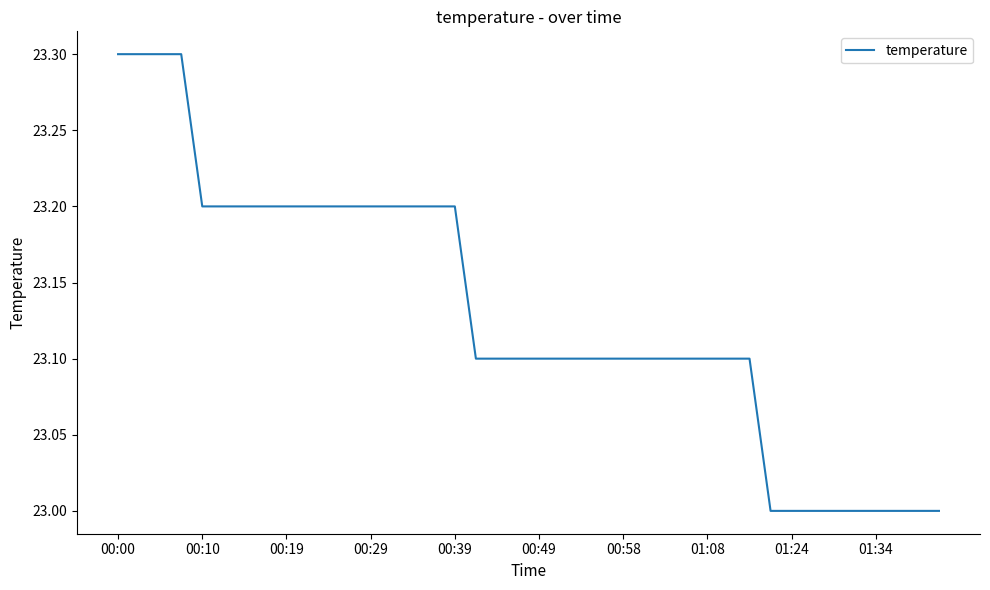

What is the maximum value shown in the chart?

23.3